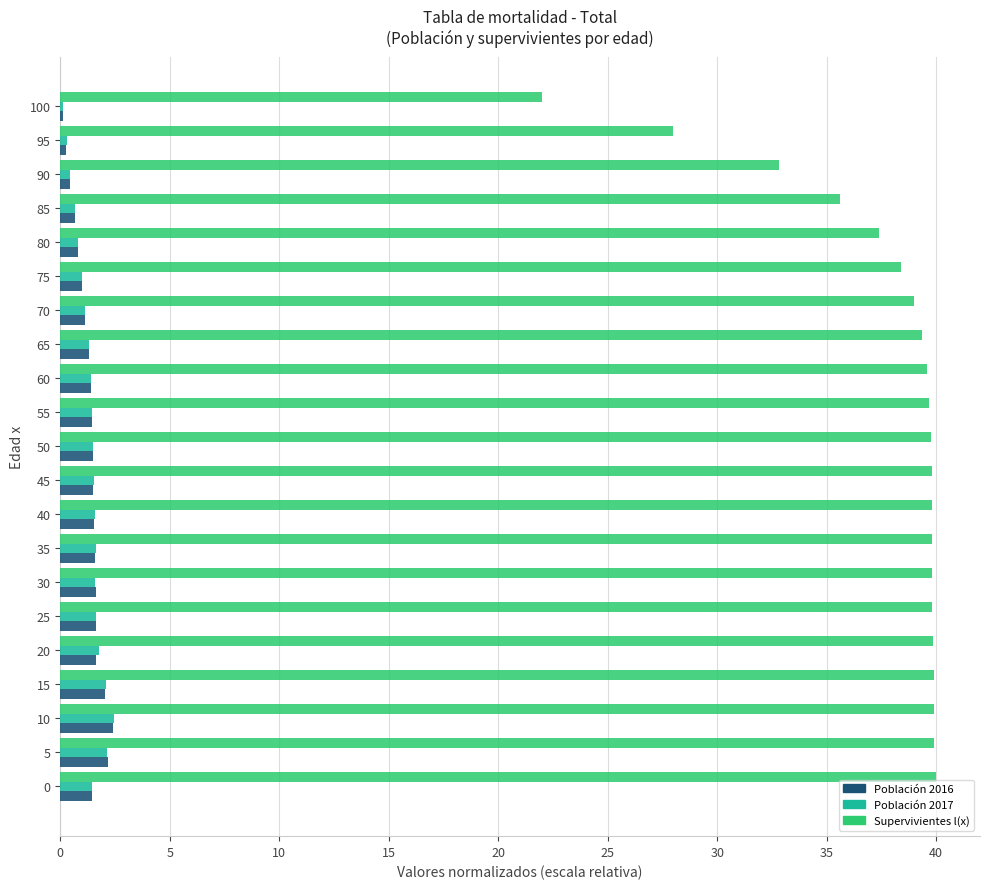

The value of Población 2016 at 50 is 1.5. True or false?

True